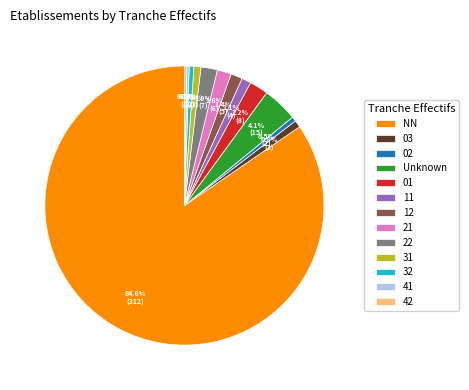

What portion of the pie excludes 01?

97.8%